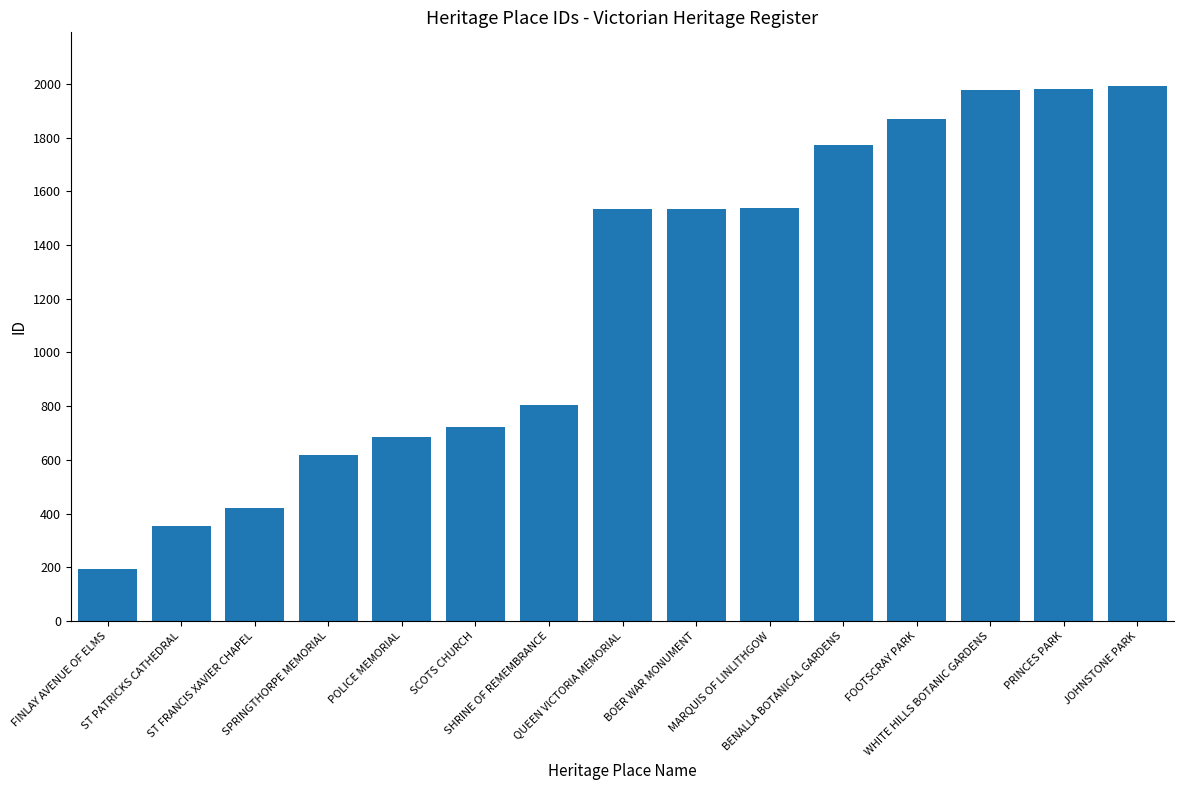

What is the sum of the values at BOER WAR MONUMENT and MARQUIS OF LINLITHGOW?

3073